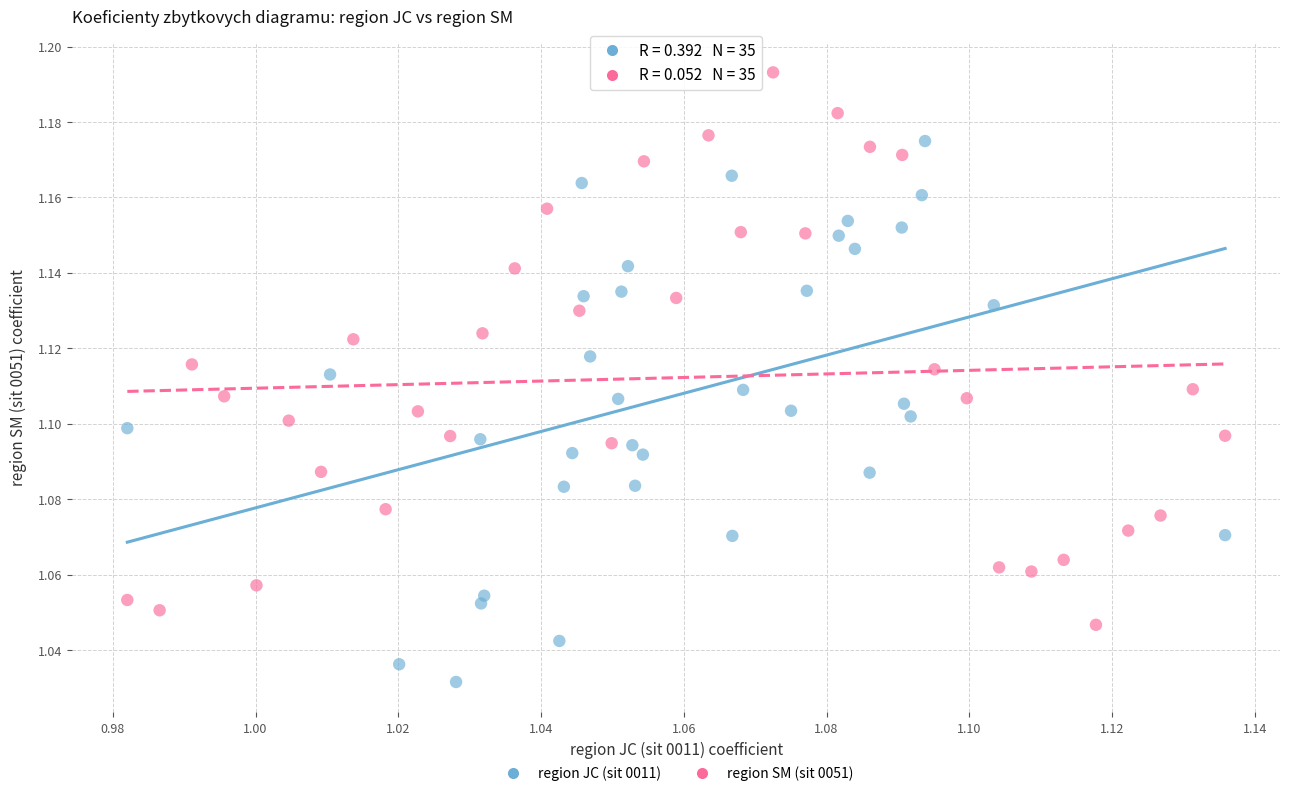

Which series reaches the maximum Y coordinate?

region SM (sit 0051)